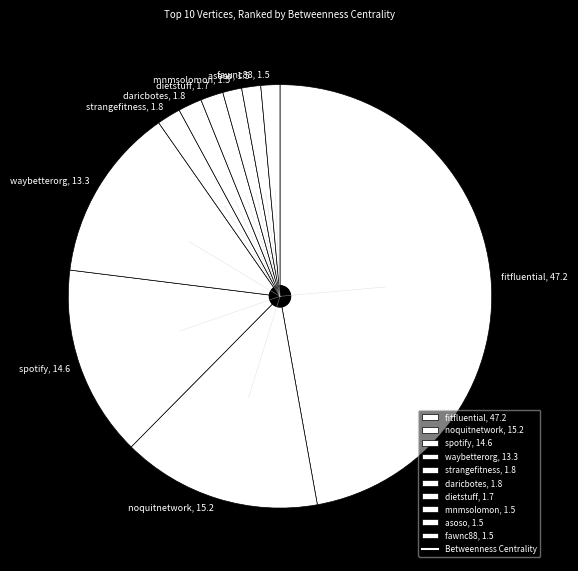

Does spotify, 14.6 represent more than half of the total?

No